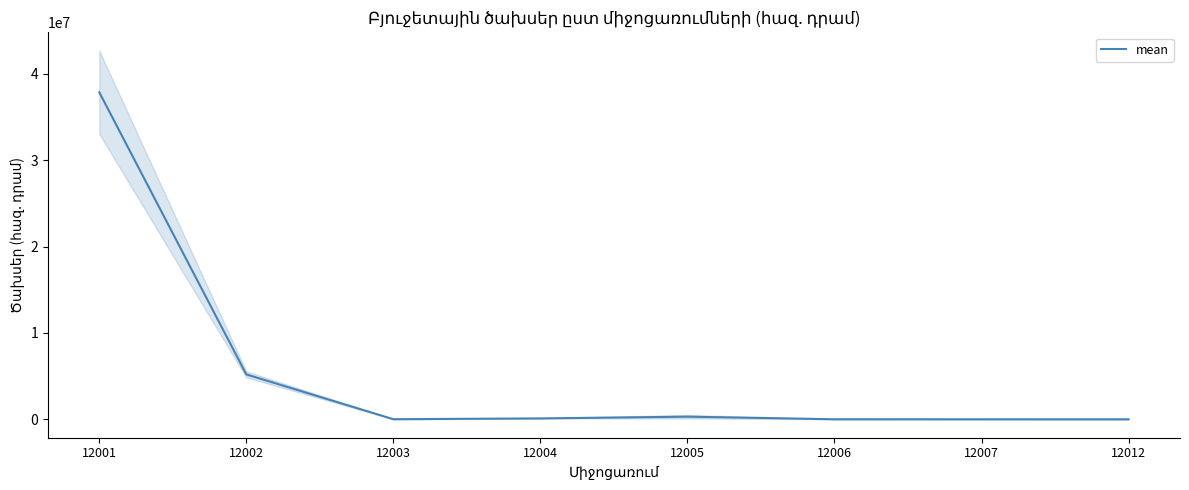

What is the greatest value displayed?

37852374.8